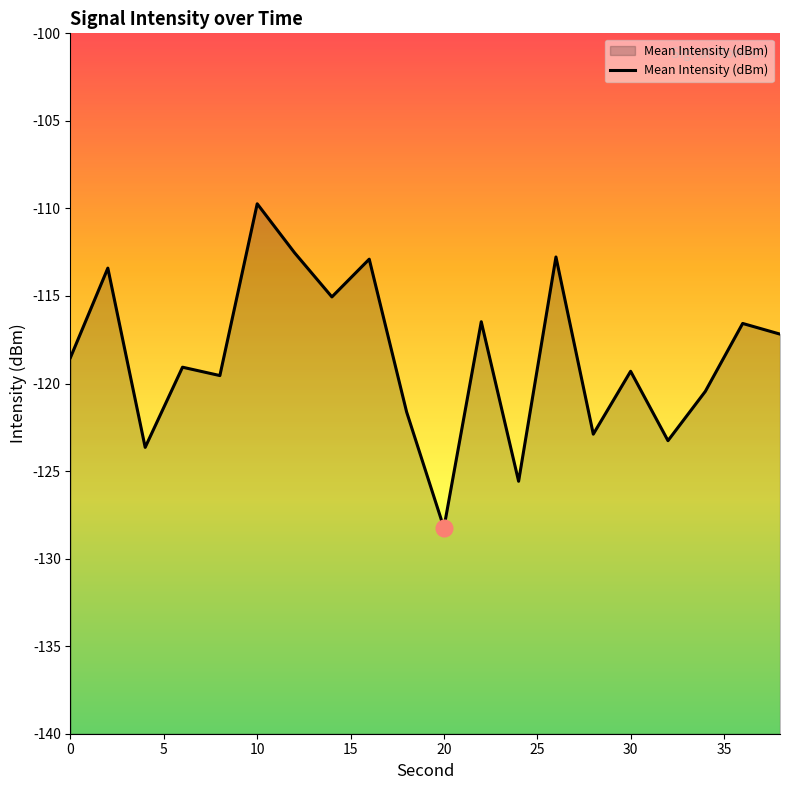

What is the smallest value displayed?

-128.2